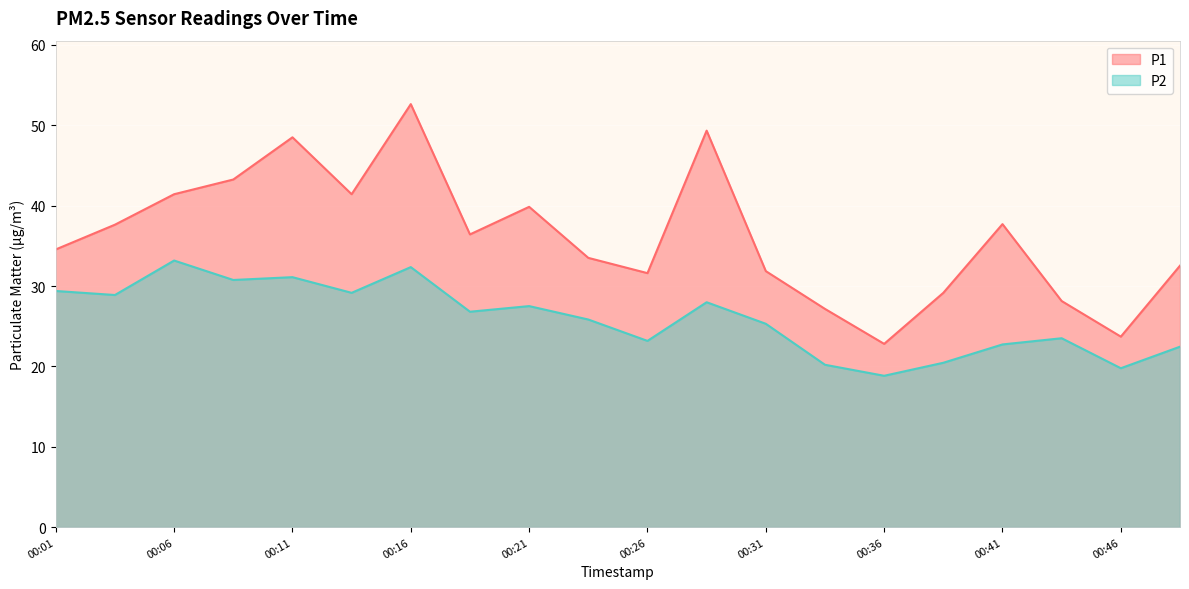

What is the maximum value shown in the chart?

52.6